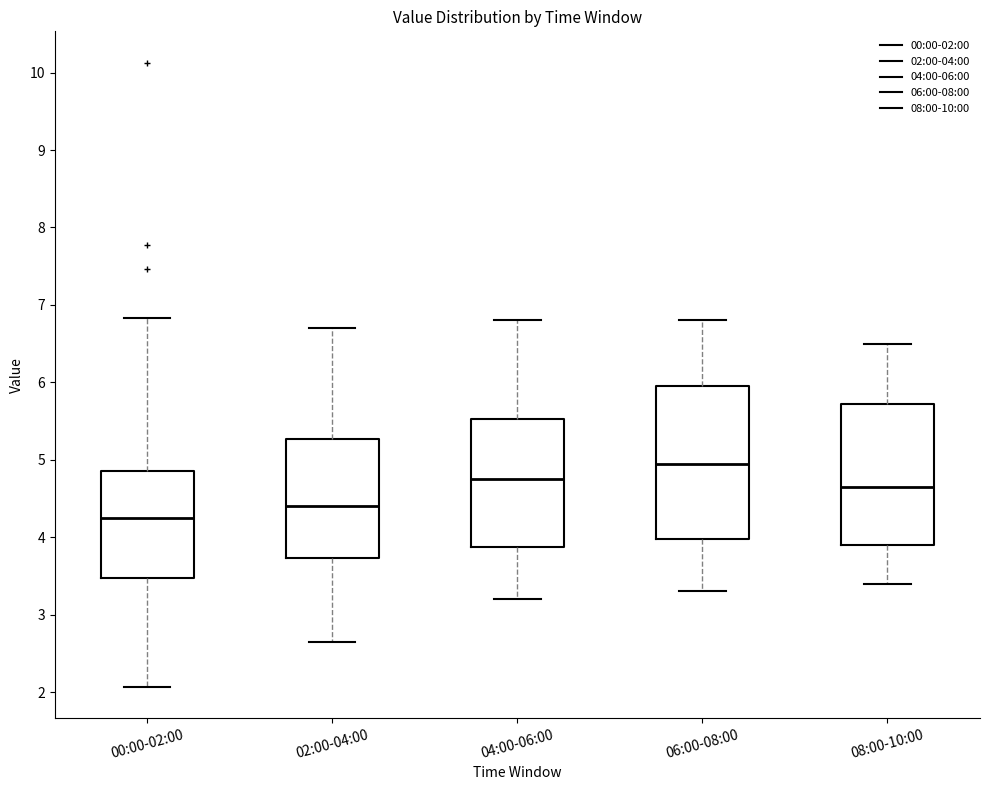

Which box is the tallest, from its lower edge to its upper edge?

06:00-08:00